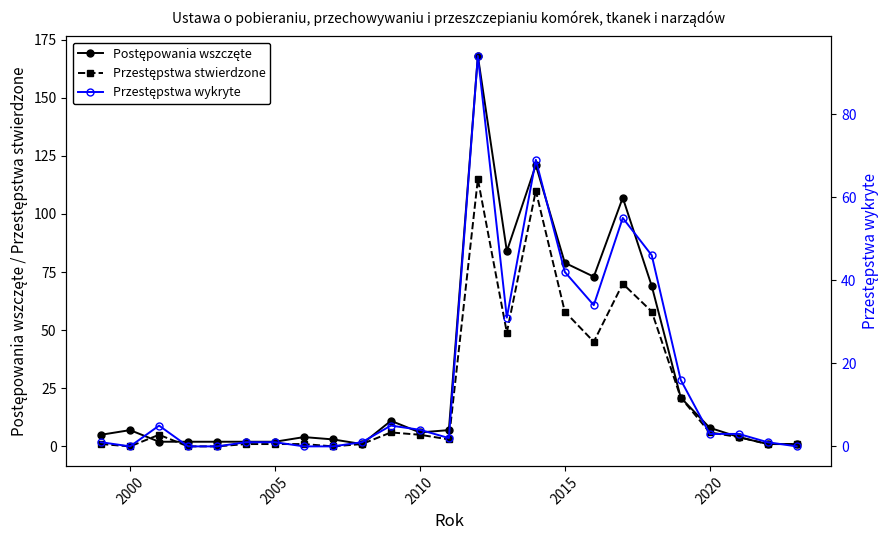

Count the number of categories in the chart.

25